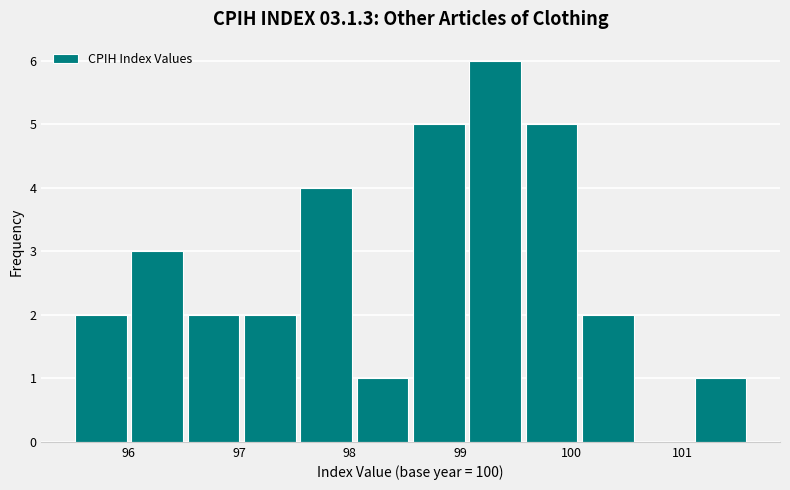

How tall is the bar that spans 96.0 to 96.5 on the x-axis? Neither the bar edges nor the heights are printed on the chart, so give them approximately, as read against the axes.

3